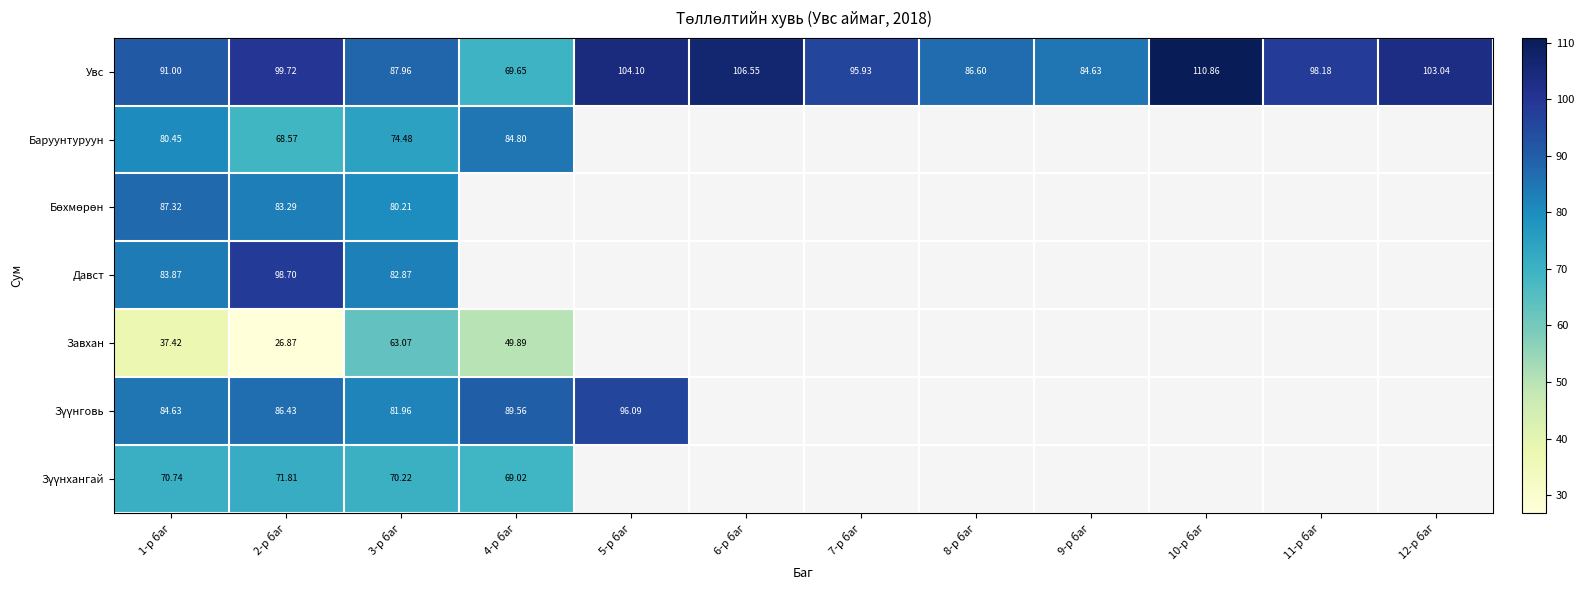

At which category is the sum across all series the highest?

3-р баг